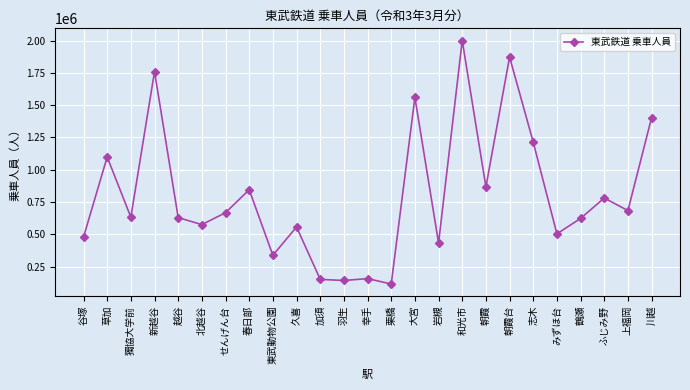

What is the label of the 2nd point from the right?

上福岡